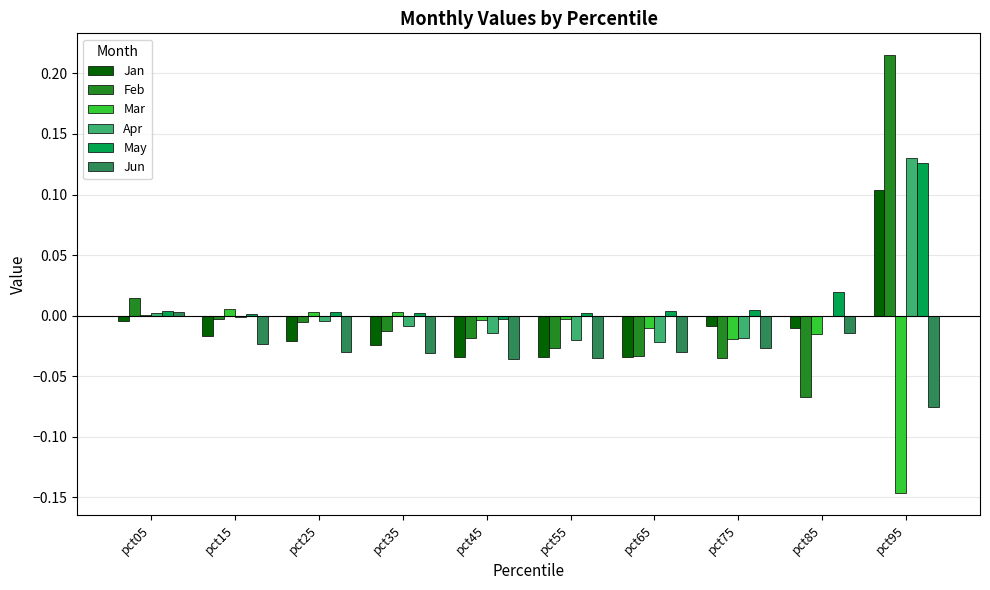

True or false: Apr has a value of -0.0 at pct15.

True